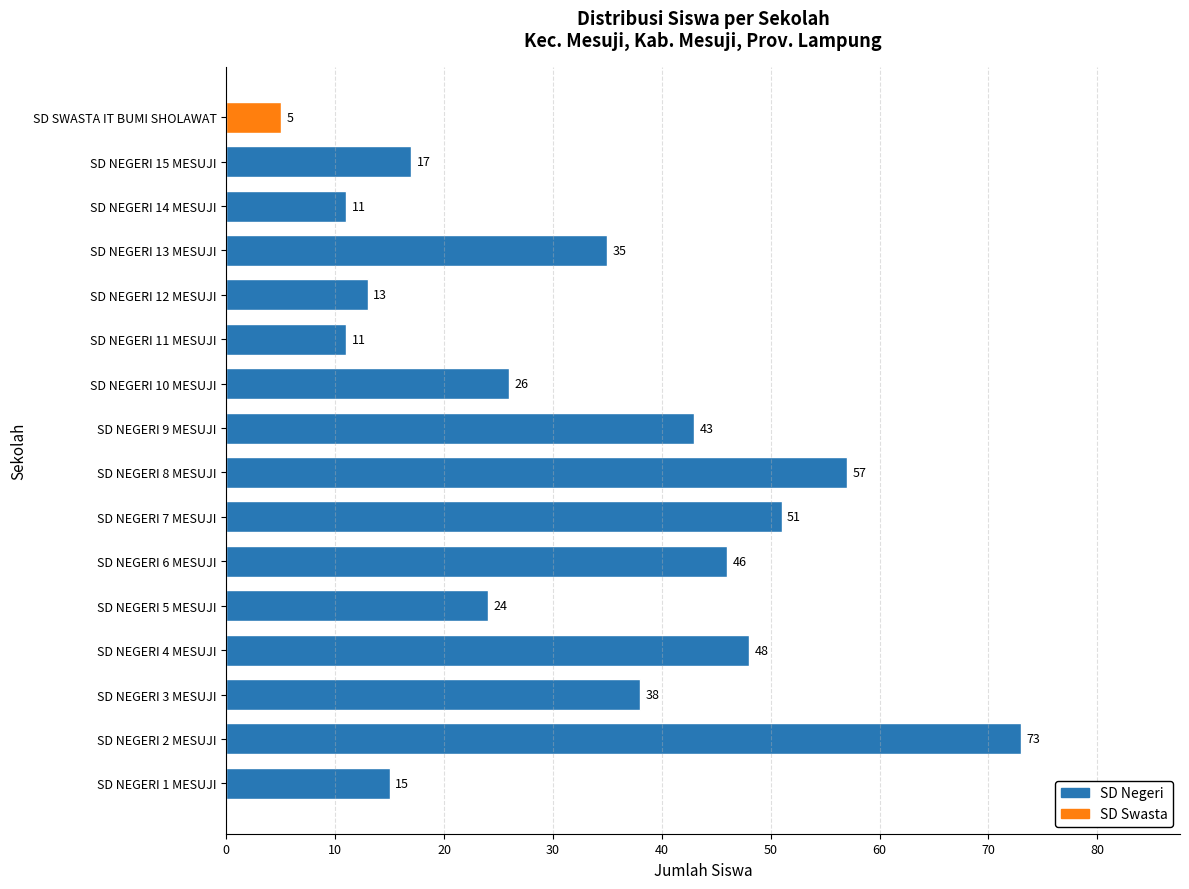

What is the approximate value at SD NEGERI 11 MESUJI?

11